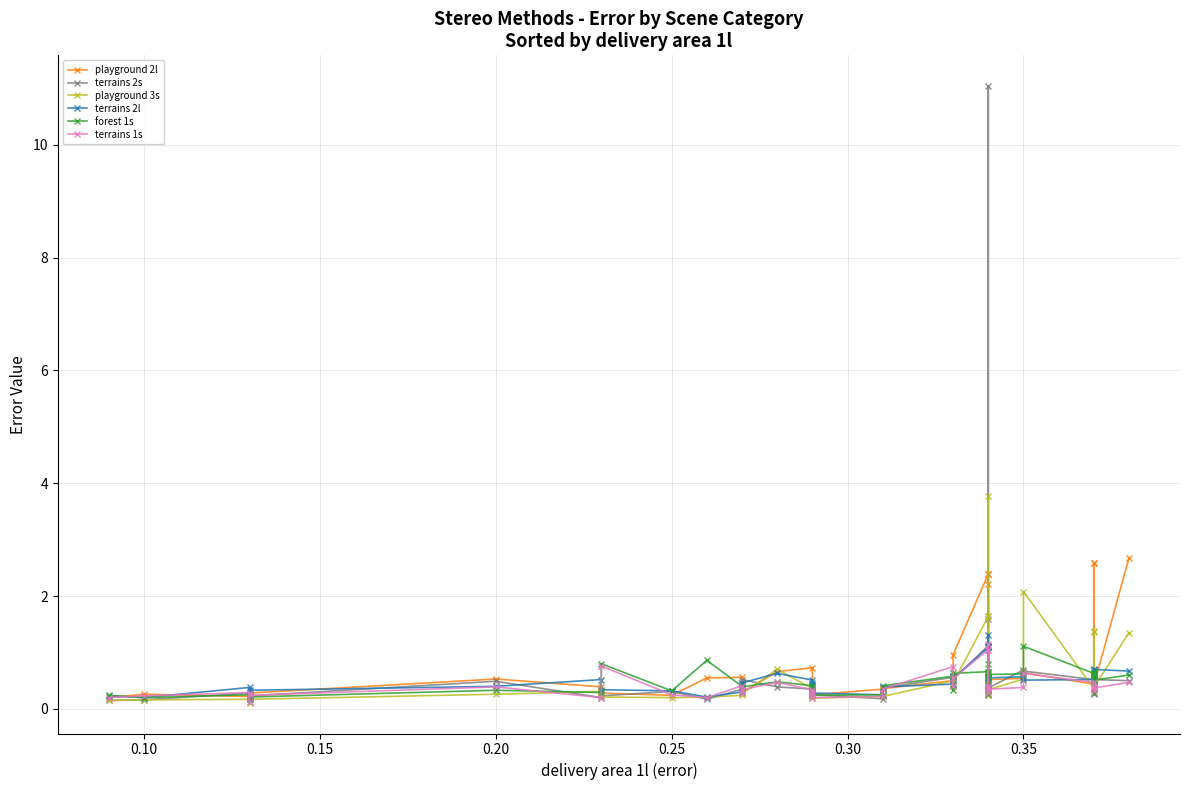

True or false: playground 3s and forest 1s cross at least once.

True